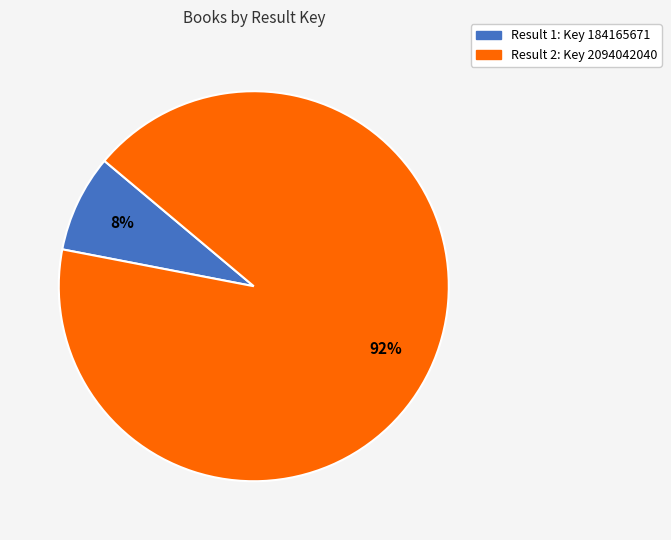

Does any single category account for the majority?

Yes